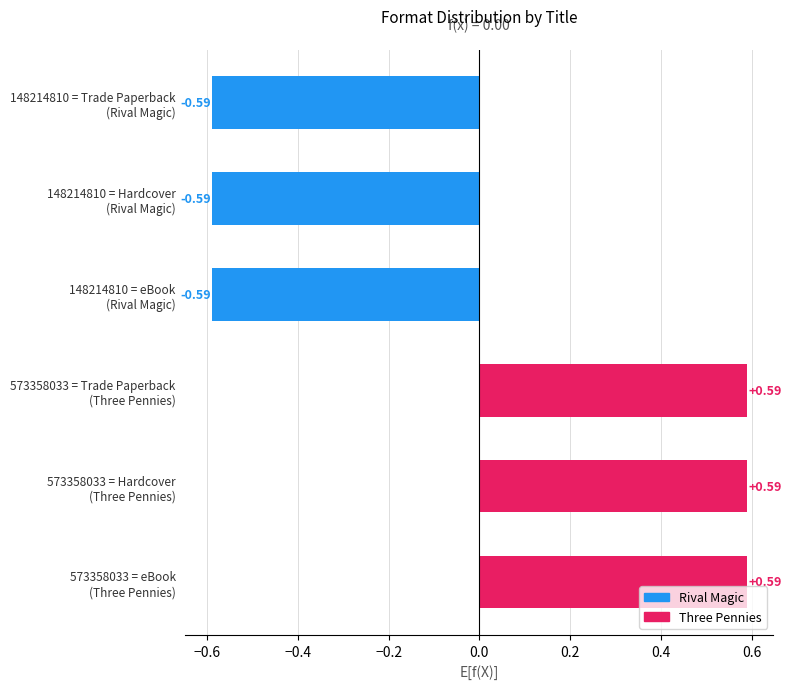

What is the difference between the maximum and minimum values?

1.2